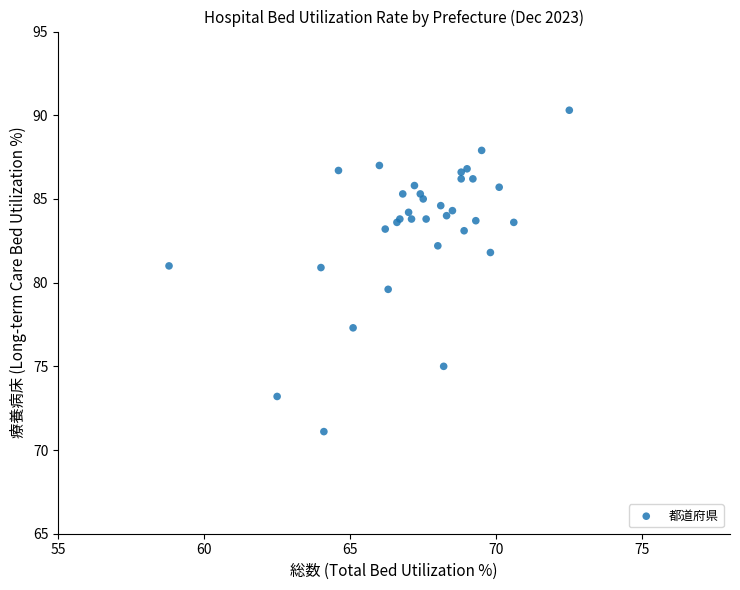

What Y value in the scatter plot is closest to 80?

79.6